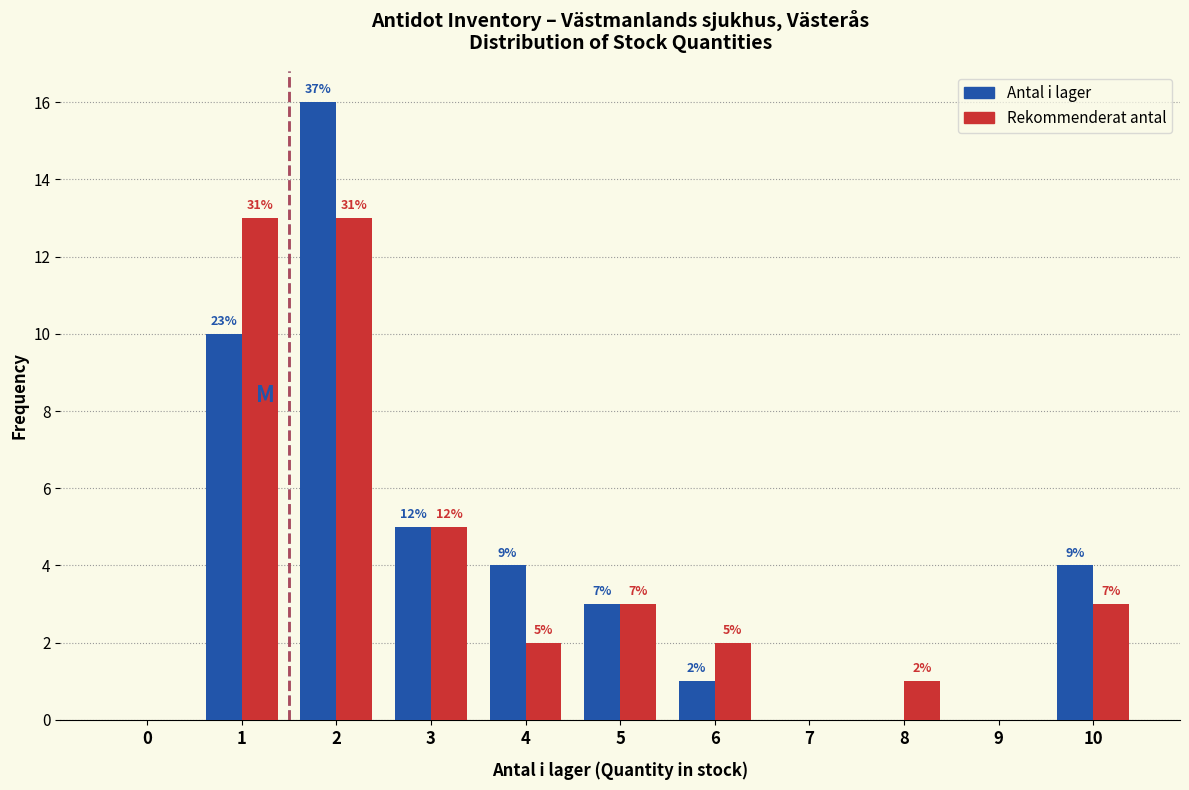

Are the bars grouped side by side (vs. stacked)?

Yes